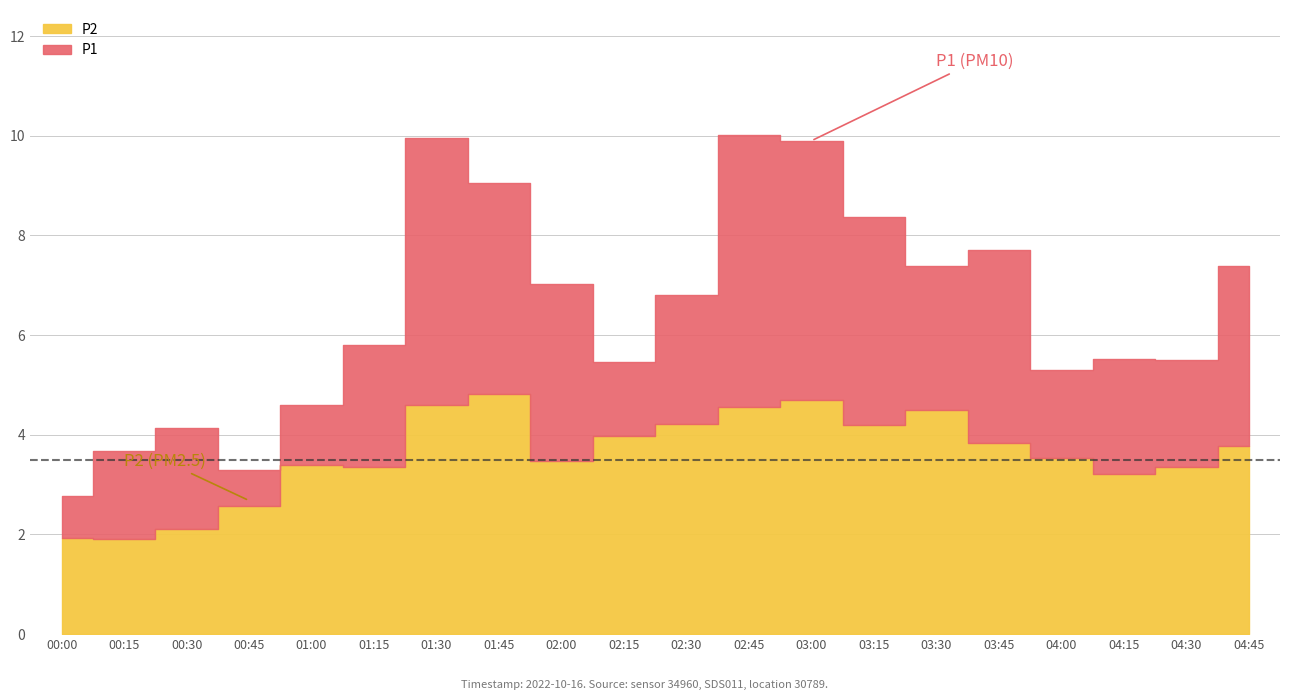

What is the minimum value for P1?

2.8